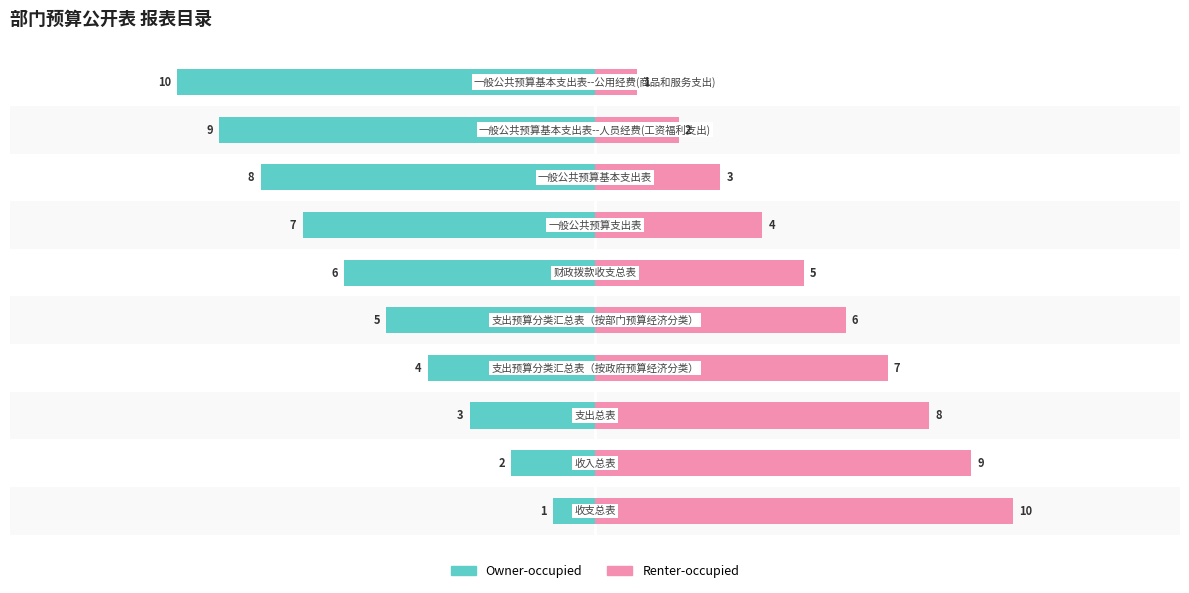

Is the value of Renter-occupied at 10 greater than the value of Owner-occupied at −5?

Yes